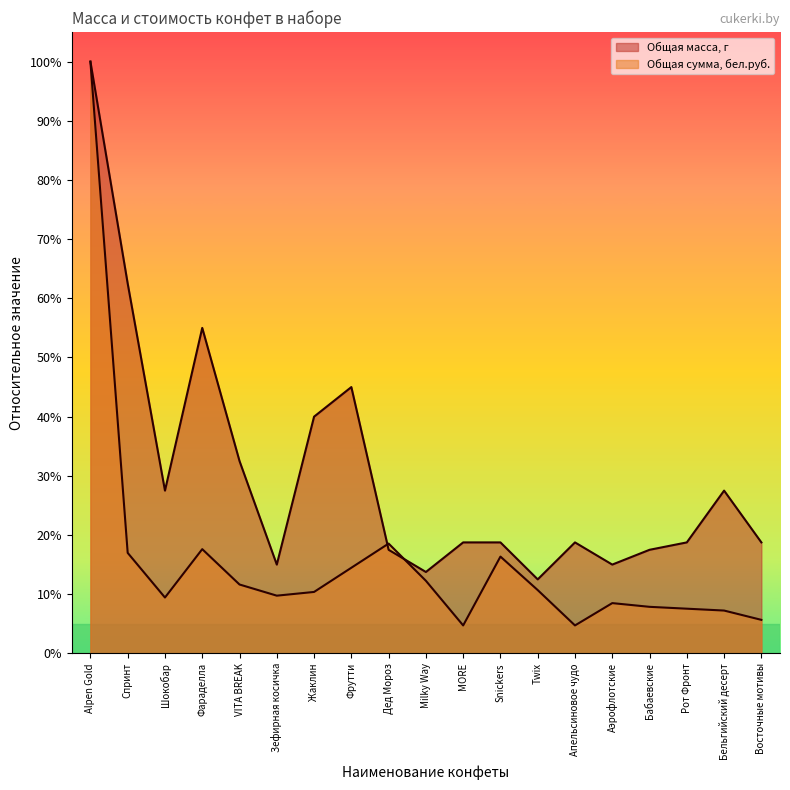

Rank the series at Дед Мороз from lowest to highest value.

Общая масса, г, Общая сумма, бел.руб.